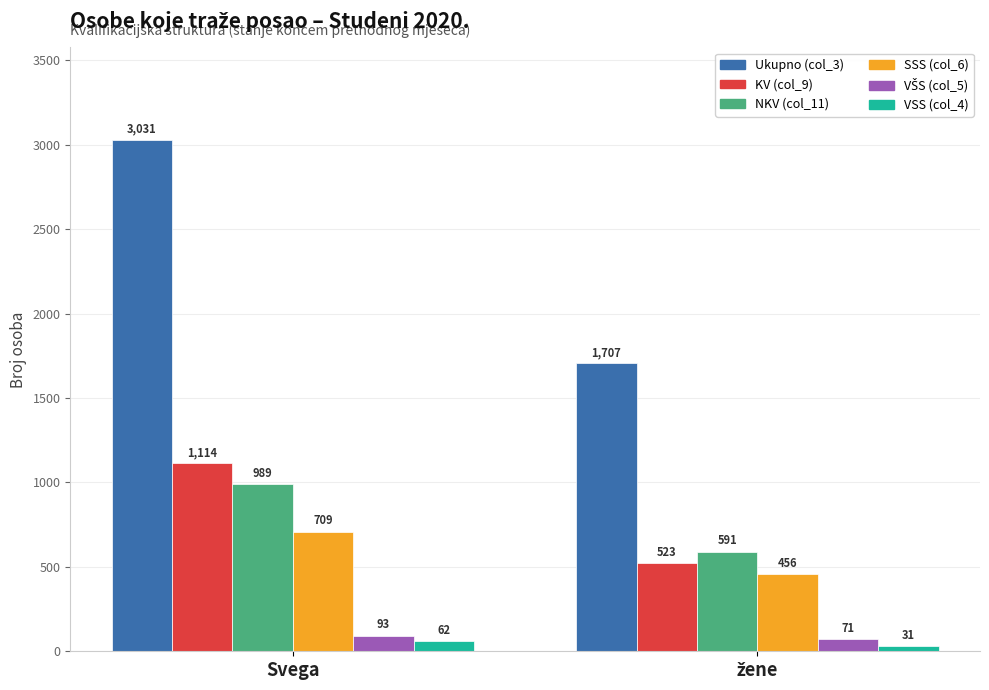

At which category is the sum across all series the highest?

Svega